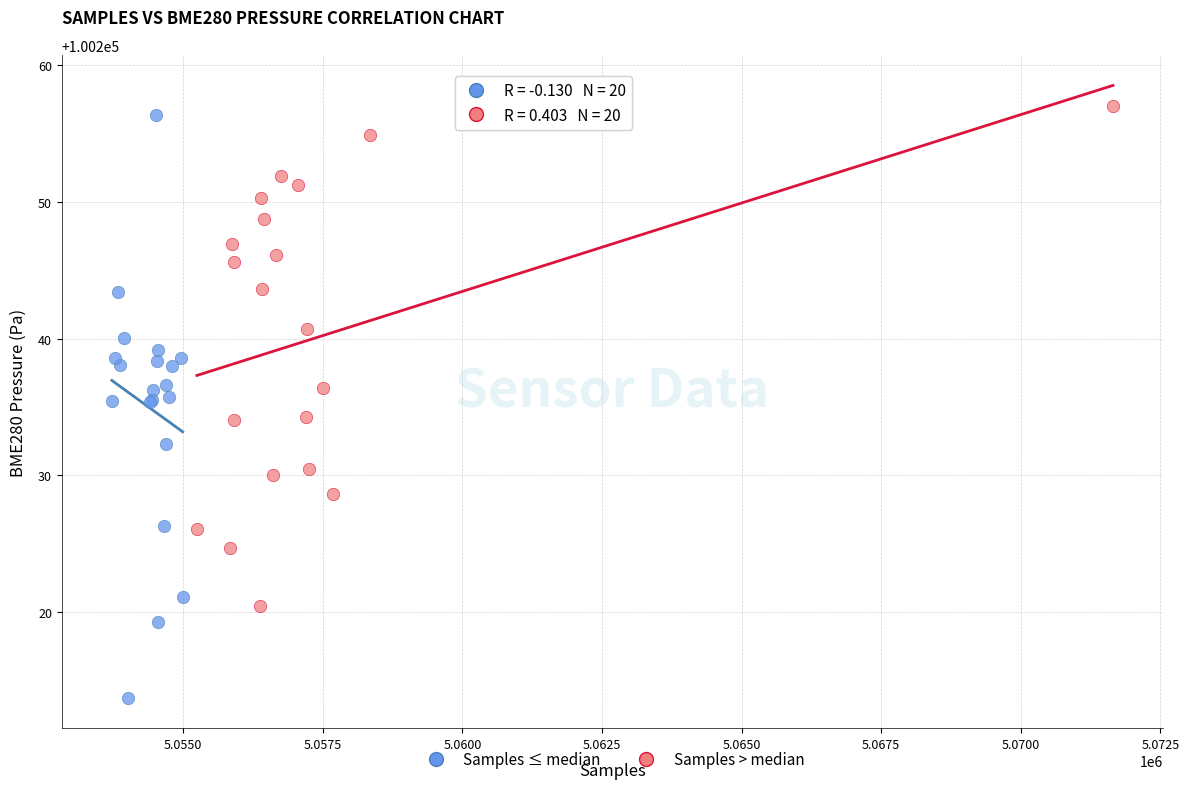

Which series has the largest Y range (max minus min)?

Samples ≤ median